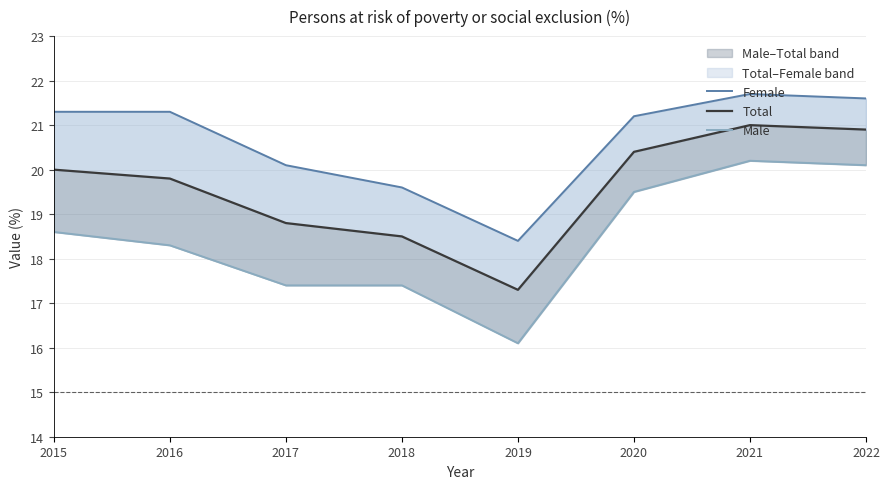

What is the difference between the maximum and minimum values in the Female series?

3.3